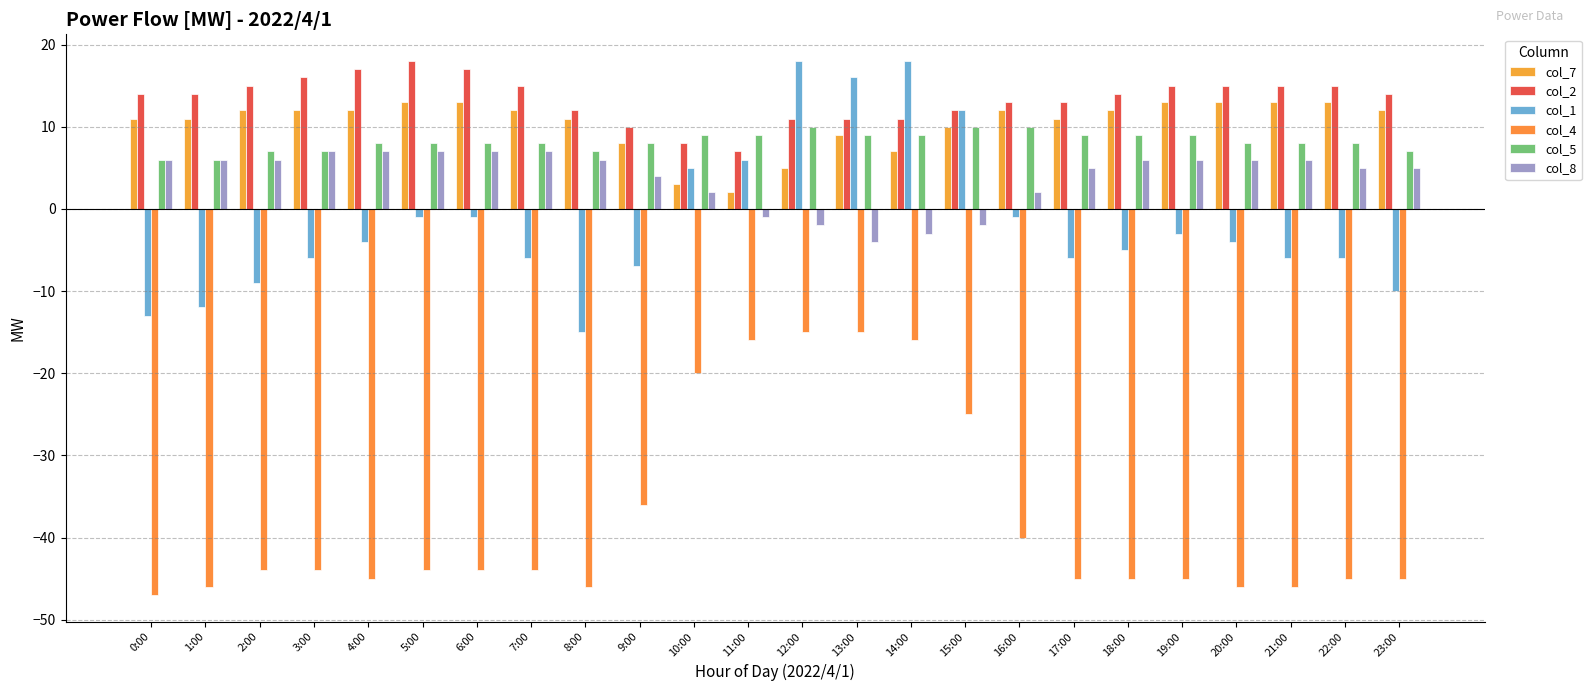

List the series in order of their peak value, highest first.

col_2, col_1, col_7, col_5, col_8, col_4